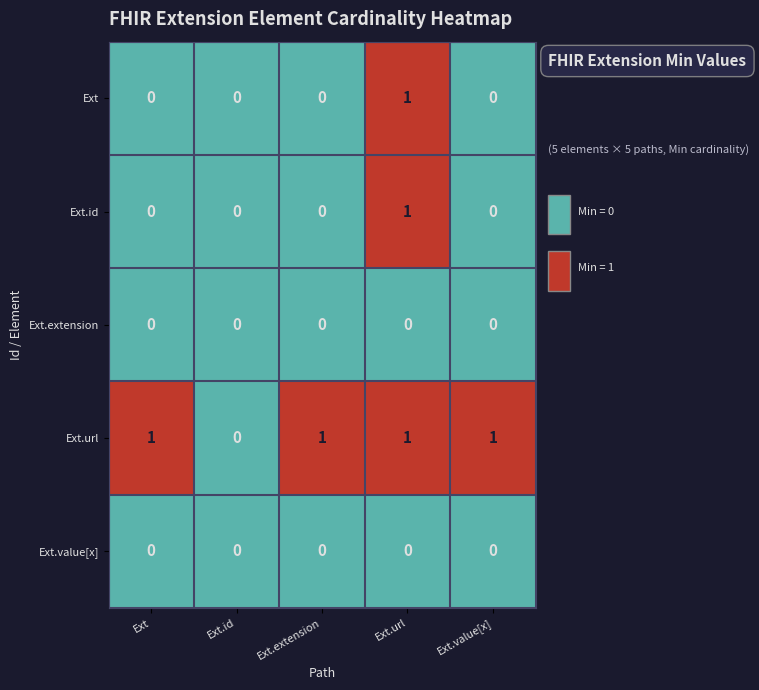

At which label is Ext.url closest to 0?

Ext.id